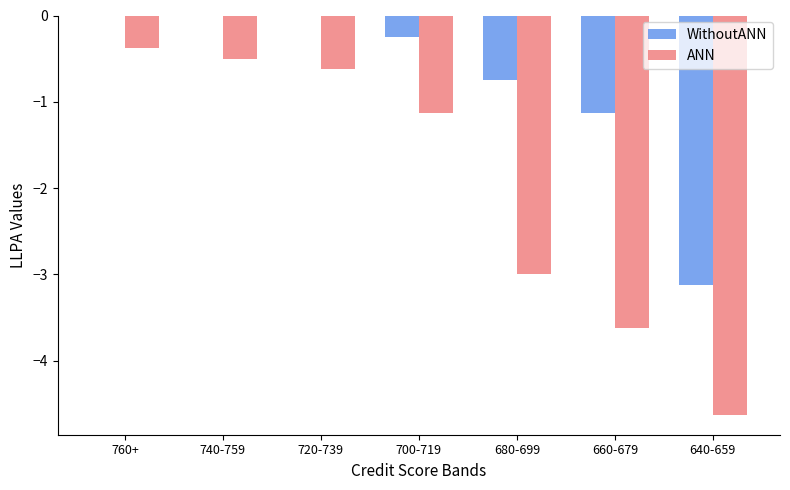

How many groups of bars are there?

7